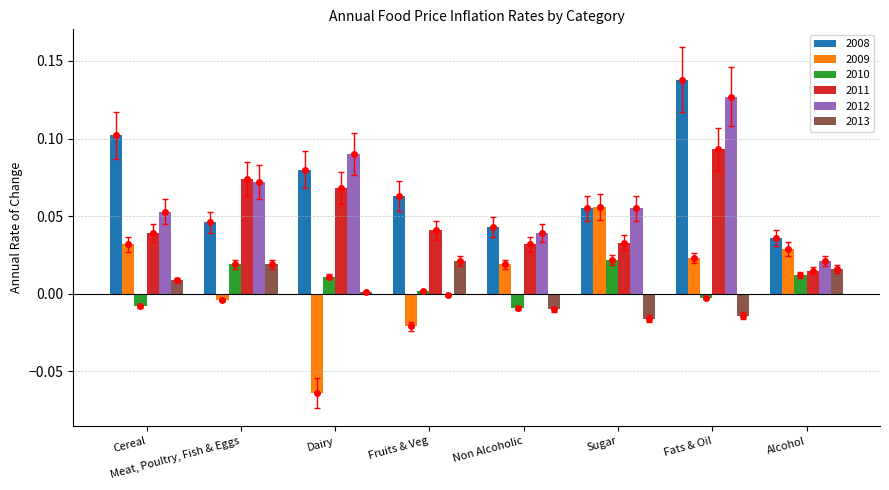

Reading left to right, transcribe all the data shown in this chart.

2008: 0.1	0.0	0.1	0.1	0.0	0.1	0.1	0.0
2009: 0.0	-0.0	-0.1	-0.0	0.0	0.1	0.0	0.0
2010: -0.0	0.0	0.0	0.0	-0.0	0.0	-0.0	0.0
2011: 0.0	0.1	0.1	0.0	0.0	0.0	0.1	0.0
2012: 0.1	0.1	0.1	-0.0	0.0	0.1	0.1	0.0
2013: 0.0	0.0	0.0	0.0	-0.0	-0.0	-0.0	0.0